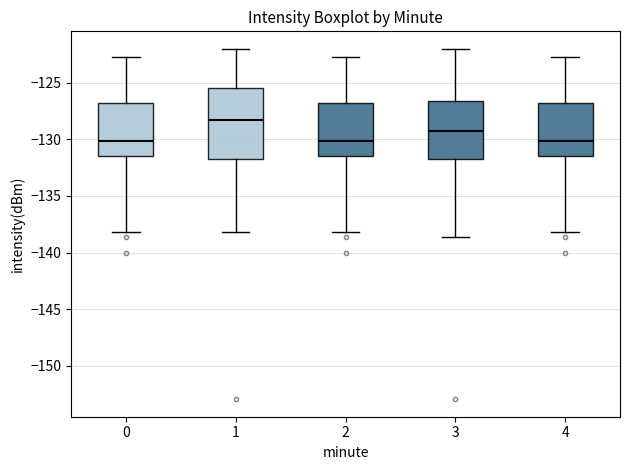

Reading left to right, transcribe this box plot: for each box, give where its median line is, the range the box spans, and where its two whiskers end, as read against the y-axis. The values are not printed on the chart, so give them approximately, as read against the axis.

0: median -130.0, box -131.5 to -127.0, whiskers -138.0 to -123.0
1: median -128.5, box -131.5 to -125.5, whiskers -138.0 to -122.0
2: median -130.0, box -131.5 to -127.0, whiskers -138.0 to -123.0
3: median -129.5, box -131.5 to -126.5, whiskers -138.5 to -122.0
4: median -130.0, box -131.5 to -127.0, whiskers -138.0 to -123.0